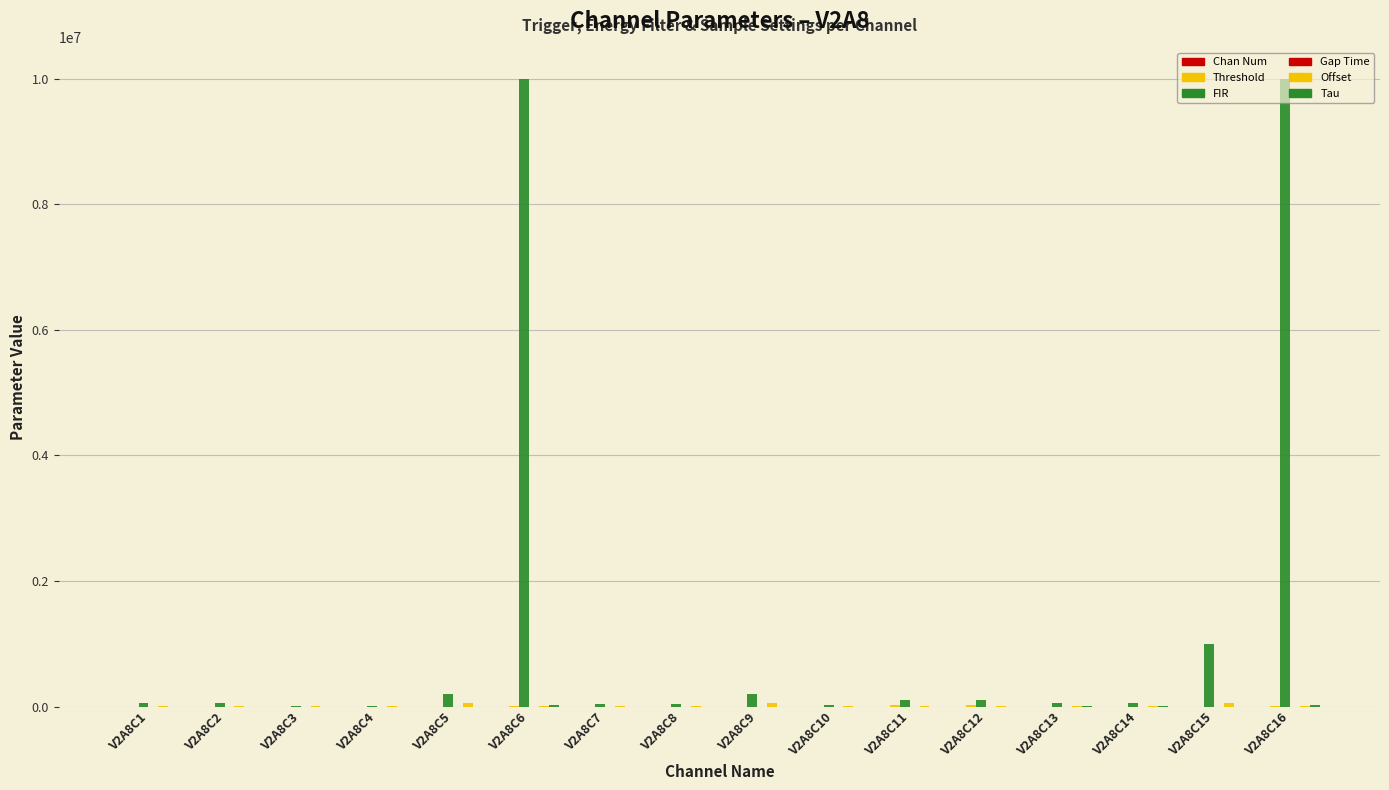

Between V2A8C12 and V2A8C11, which is larger?

V2A8C12